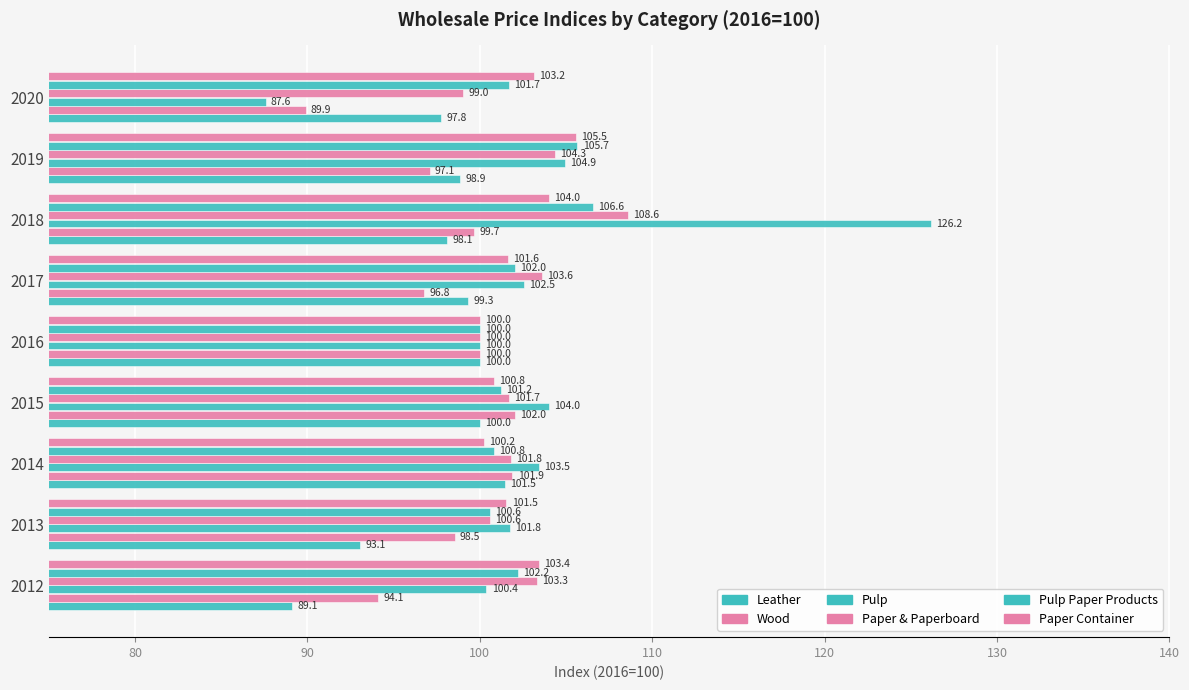

Count the number of data series in this chart.

6